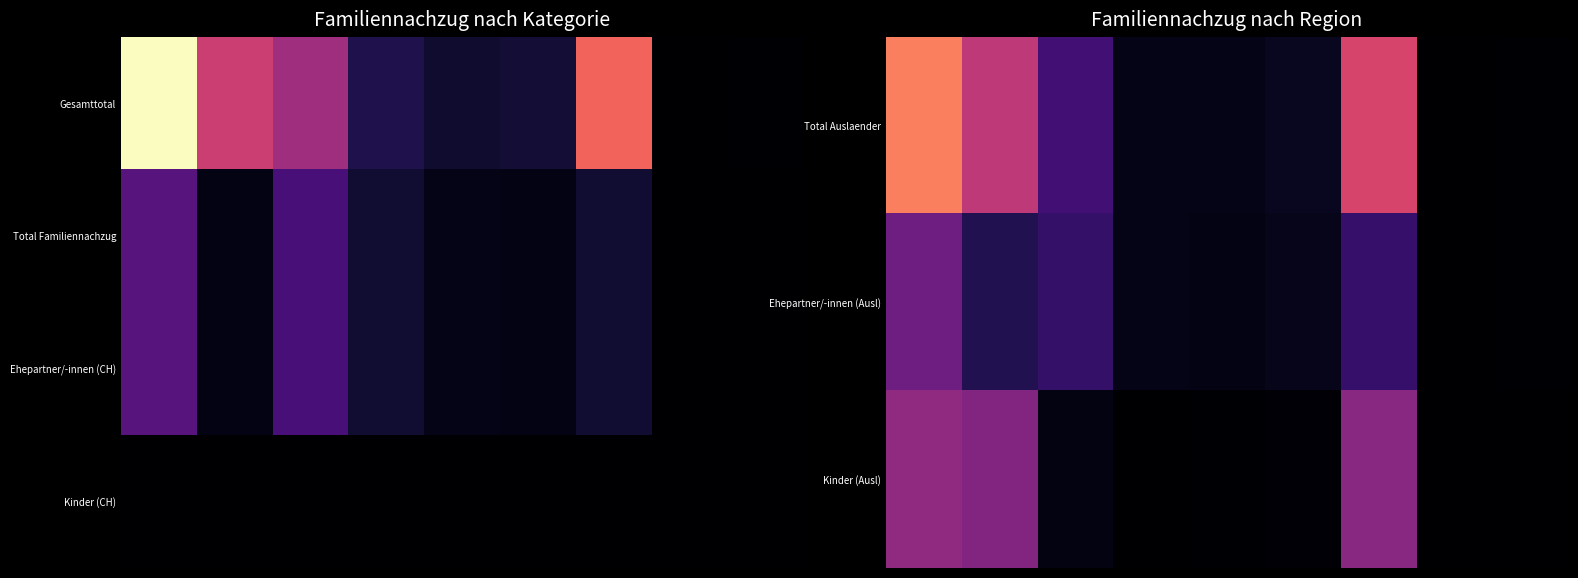

Which series has the widest spread of values?

Total Auslaender